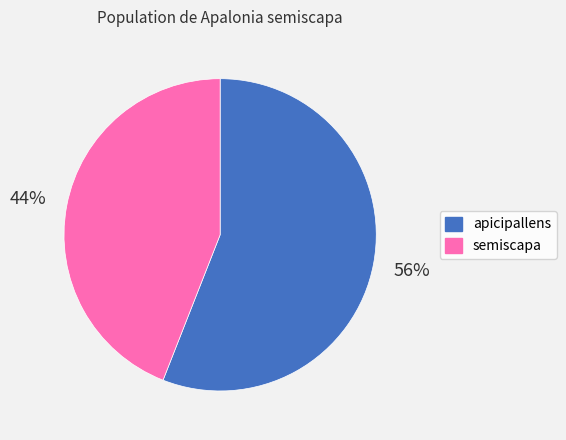

Rank the categories by value from highest to lowest.

apicipallens, semiscapa